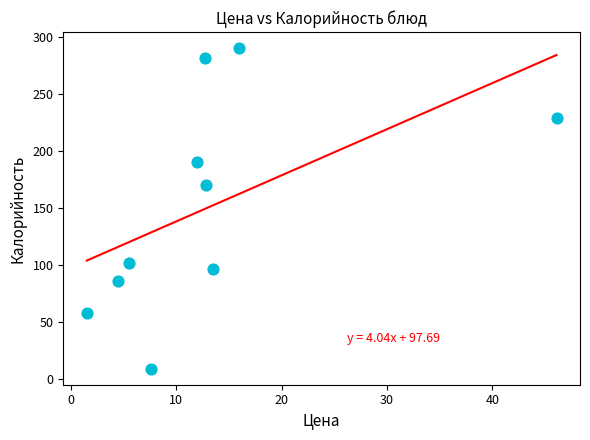

What is the range of Y values (max minus min)?

281.0